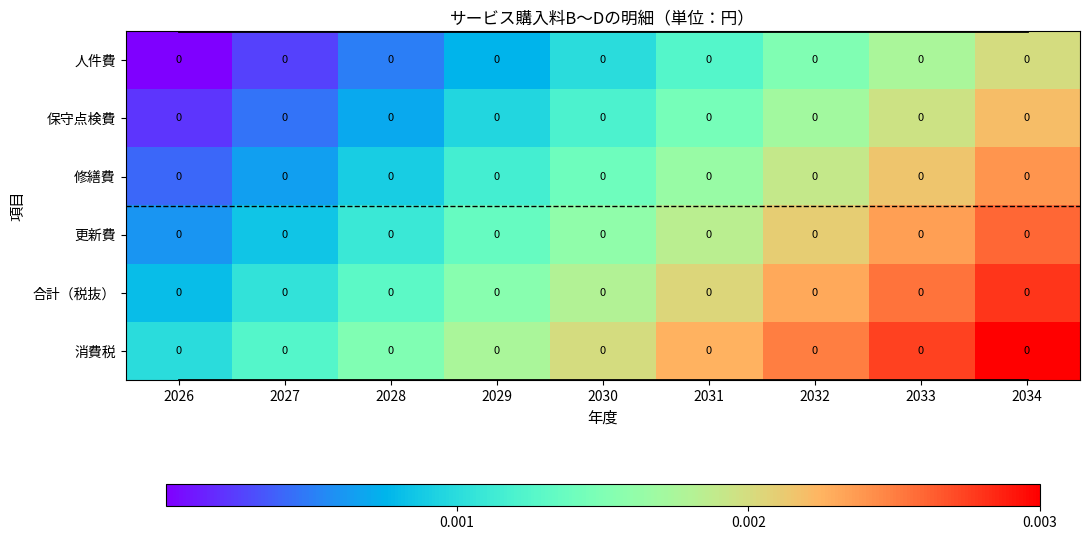

Between 2027 and 2029, which is larger?

2029